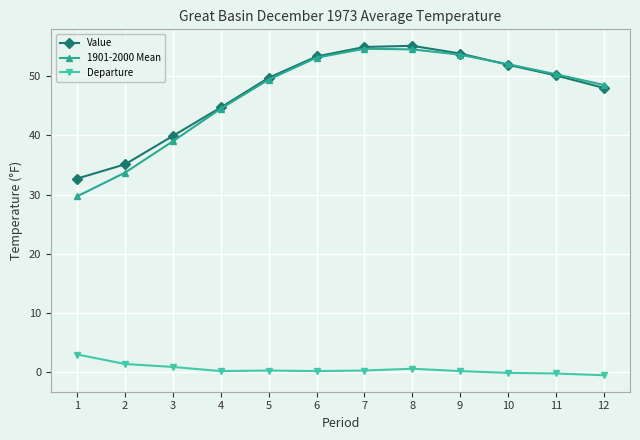

How many lines are shown in the chart?

3